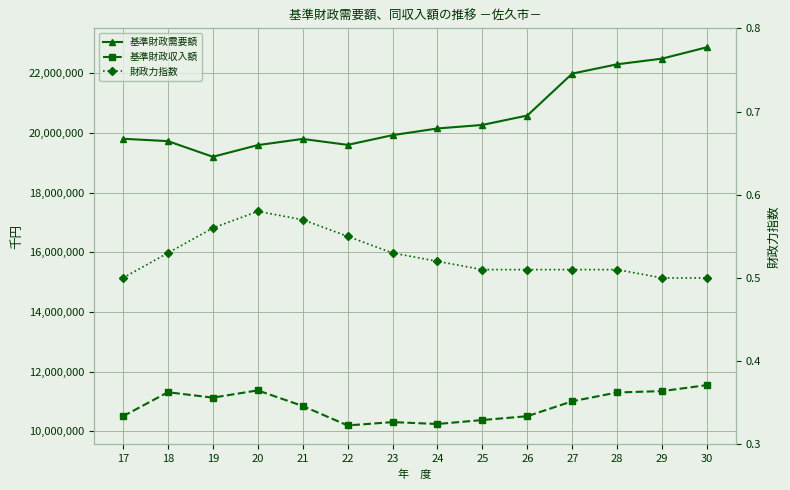

Reading left to right, transcribe all the data shown in this chart.

基準財政需要額: 17=19807822.0	18=19728788.0	19=19203540.0	20=19594922.0	21=19802802.0	22=19602930.0	23=19928442.0	24=20153174.0	25=20271920.0	26=20587276.0	27=21993908.0	28=22305252.0	29=22495708.0	30=22877216.0
基準財政収入額: 17=10501627.0	18=11308199.0	19=11126893.0	20=11370058.0	21=10846313.0	22=10194634.0	23=10306205.0	24=10243224.0	25=10375583.0	26=10504193.0	27=11004937.0	28=11300421.0	29=11345636.0	30=11547131.0
財政力指数: 17=0.5	18=0.5	19=0.6	20=0.6	21=0.6	22=0.6	23=0.5	24=0.5	25=0.5	26=0.5	27=0.5	28=0.5	29=0.5	30=0.5